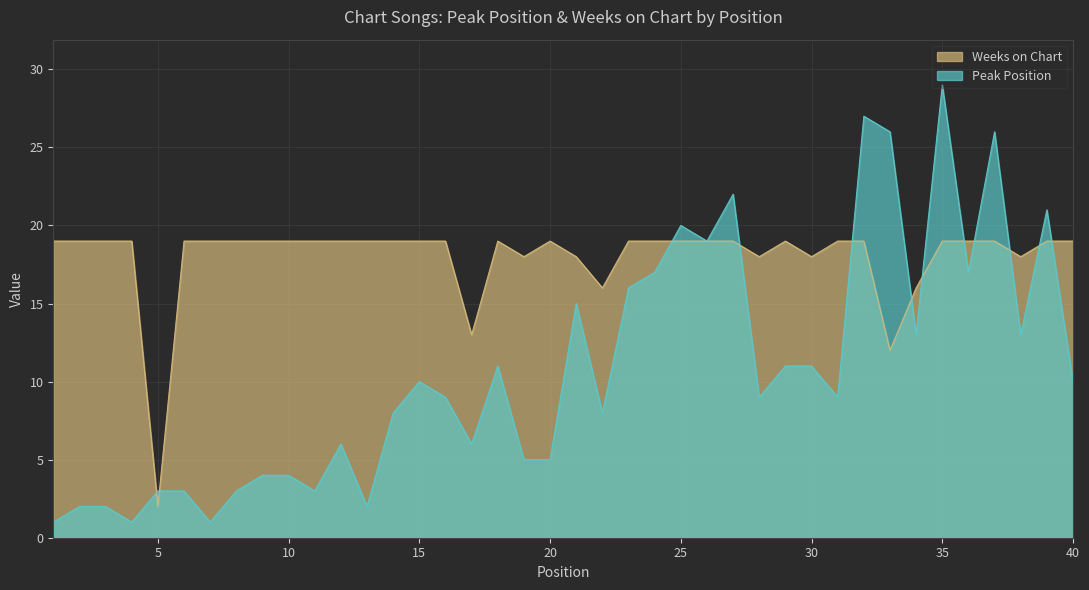

The Weeks on Chart series shows 7 at 34. True or false?

False